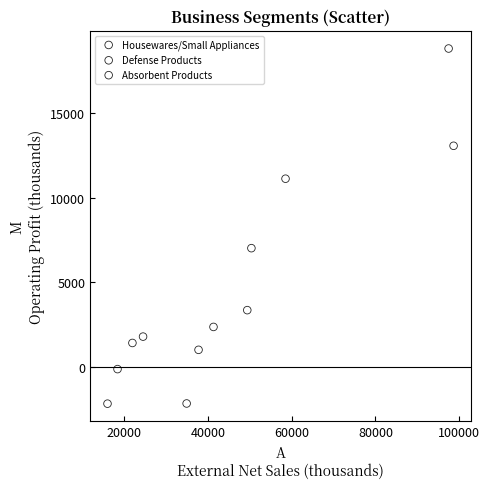

Which series has the largest Y range (max minus min)?

Defense Products